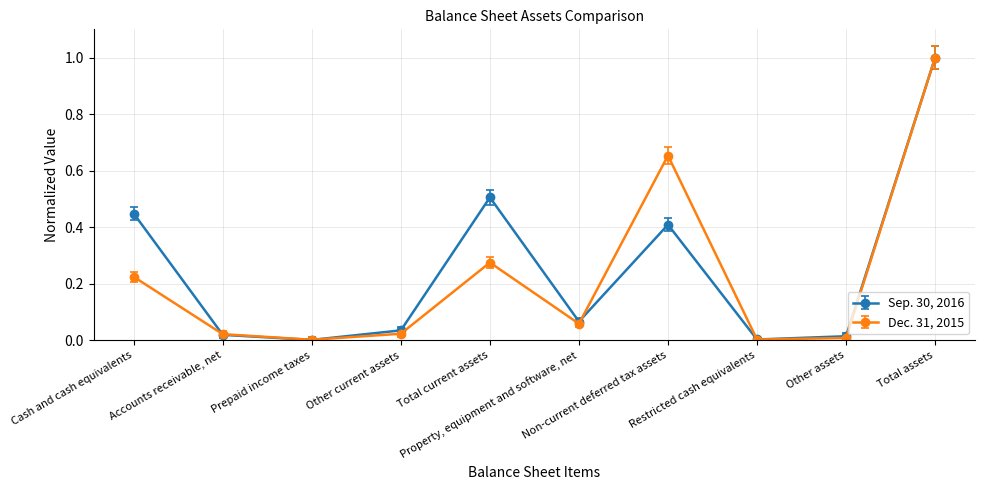

At which label does Dec. 31, 2015 reach its peak?

Total assets